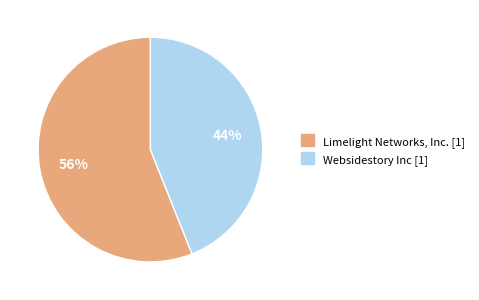

To the nearest percent, what is the difference between the largest and smallest slice percentages?

12%